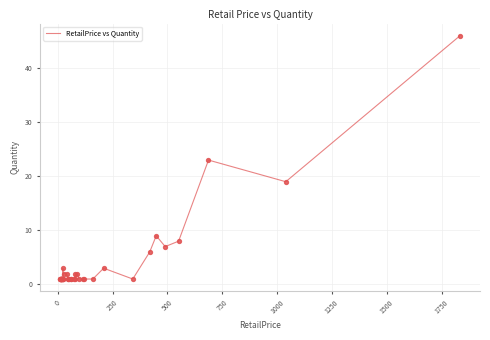

What is the difference between the maximum and minimum values?

45